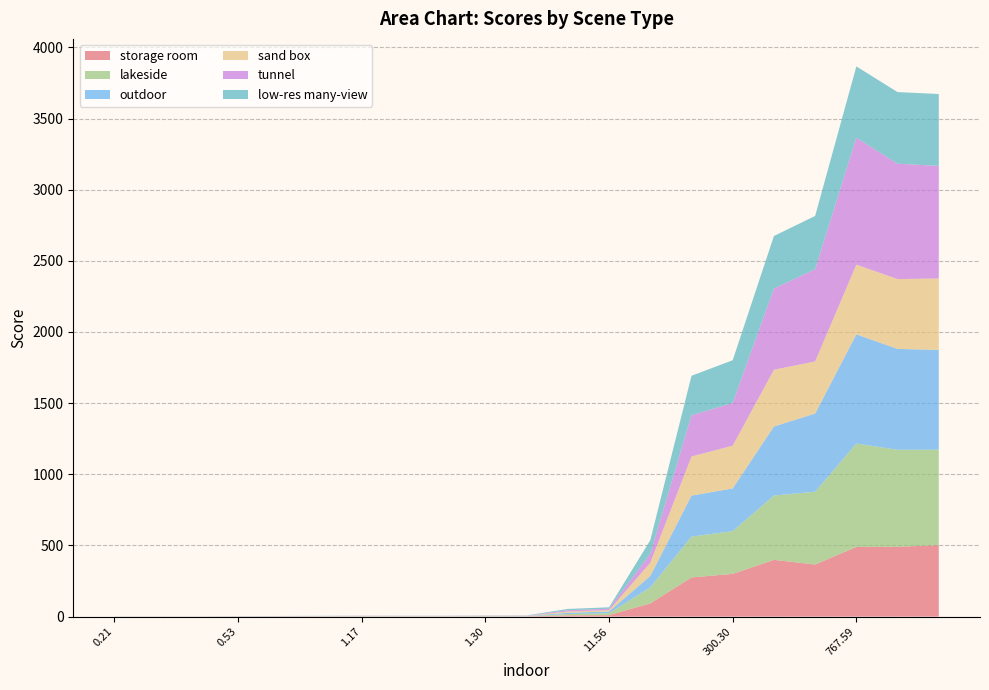

Reading left to right, transcribe all the data shown in this chart.

storage room: 0.2	0.2	0.2	0.5	0.7	0.9	1.1	1.0	1.0	1.3	1.4	9.0	10.2	93.0	275.1	300.3	398.7	366.2	489.6	490.6	502.0
lakeside: 0.2	0.2	0.2	0.5	0.8	0.9	1.2	1.0	1.0	1.3	1.4	9.0	14.2	112.0	287.1	300.3	452.1	511.5	726.5	681.8	671.0
outdoor: 0.2	0.2	0.2	0.5	0.8	0.9	1.2	1.0	1.0	1.3	1.4	9.0	11.6	80.7	288.0	300.3	485.2	549.5	767.6	708.9	701.3
sand box: 0.2	0.2	0.2	0.5	0.7	0.9	0.9	1.0	1.0	1.3	1.4	9.0	9.3	93.0	275.1	300.3	398.7	366.2	489.6	490.6	502.0
tunnel: 0.2	0.2	0.2	0.5	0.8	0.9	1.2	1.0	1.0	1.3	1.4	9.0	10.2	63.0	289.6	300.3	570.5	647.7	892.3	810.6	791.0
low-res many-view: 0.2	0.2	0.2	0.5	0.7	0.9	1.0	1.0	1.0	1.3	1.4	9.0	9.8	95.0	277.2	300.3	369.4	374.4	500.8	503.4	505.0